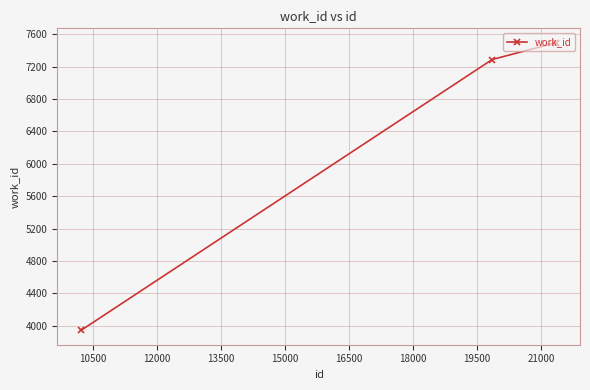

How many data points does each series have?

4